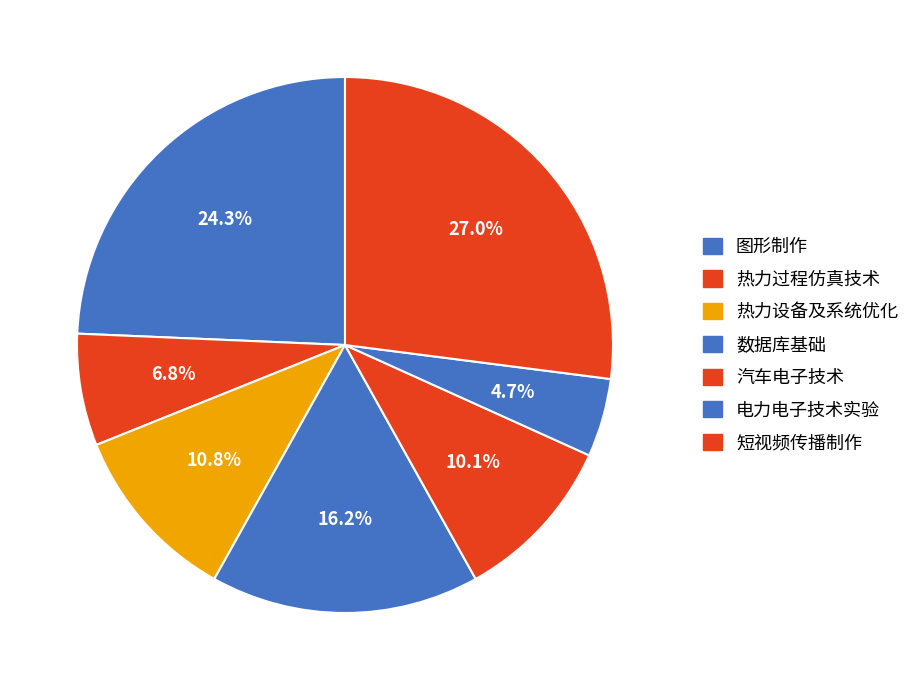

Which slice is the smallest?

电力电子技术实验